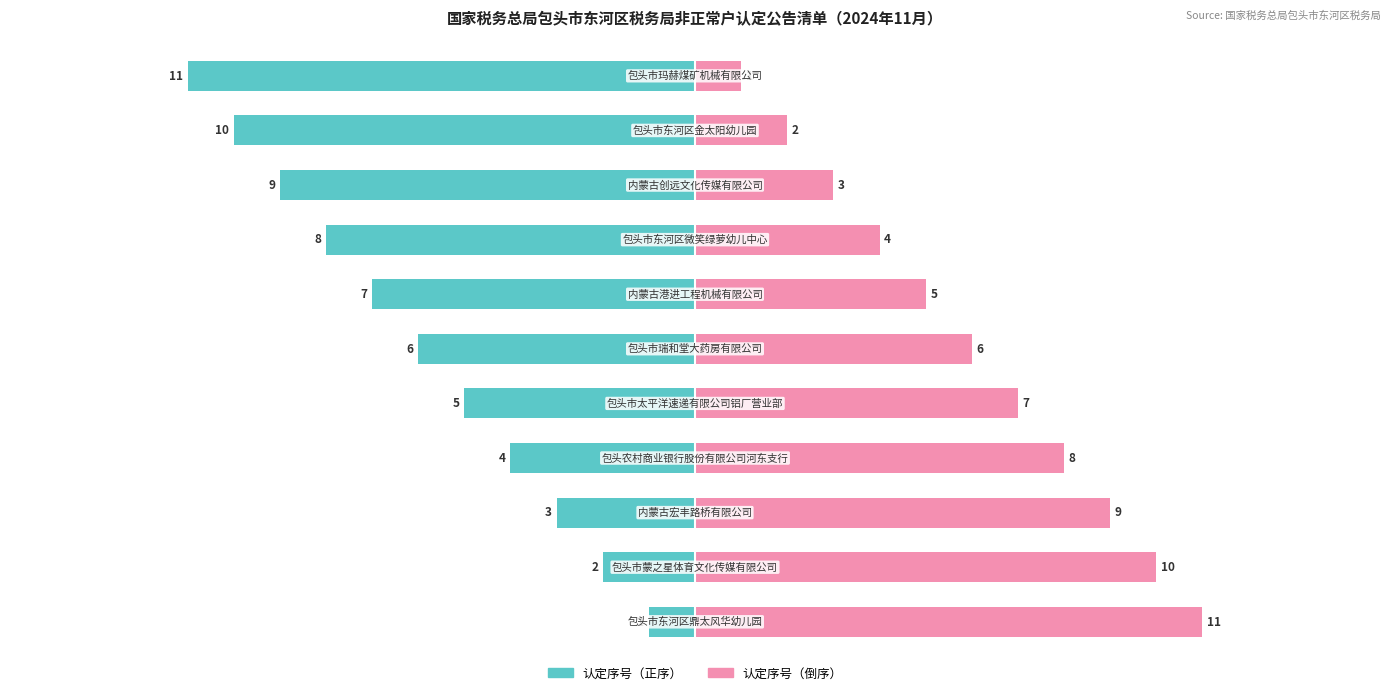

What is the value of the 认定序号（倒序） bar at the 6th from the left?

6